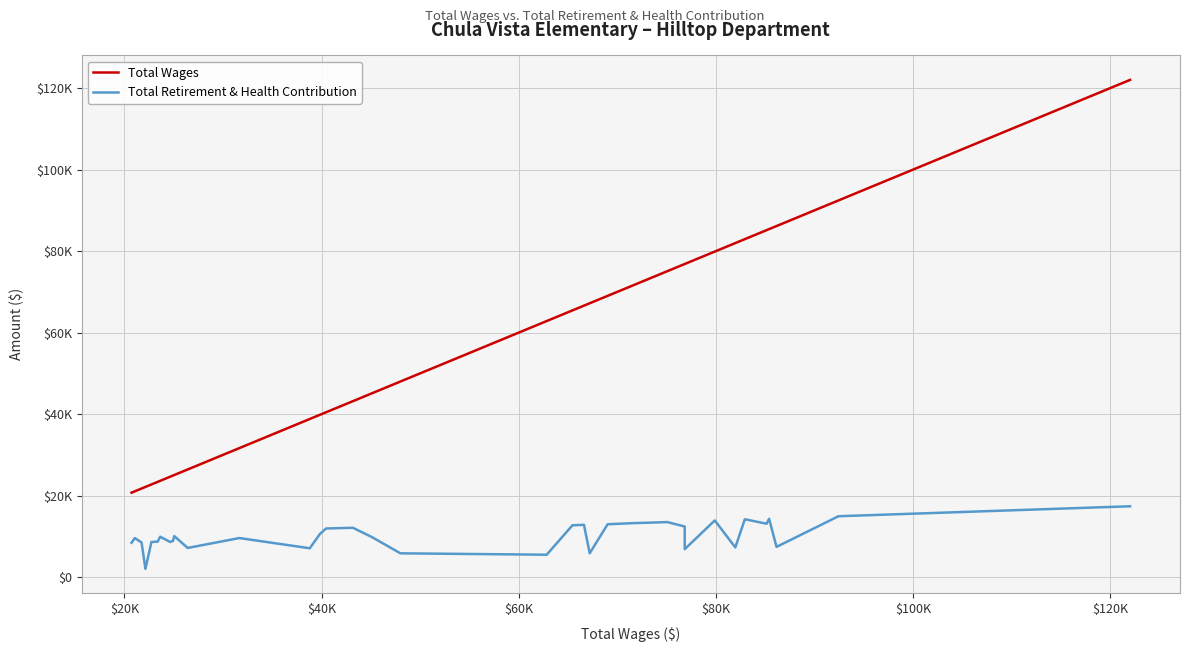

True or false: Total Wages has more than 2 interior local peaks.

False